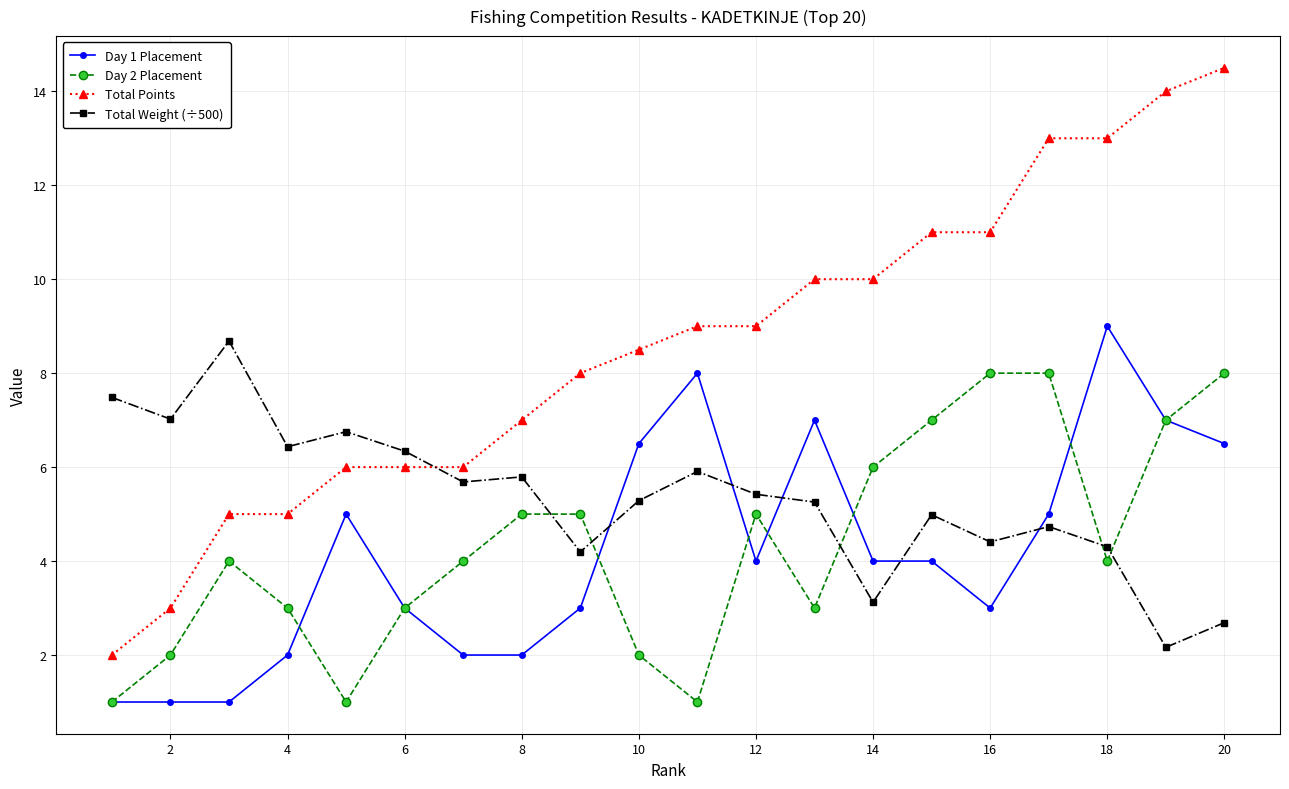

What is the minimum value shown in the chart?

1.0